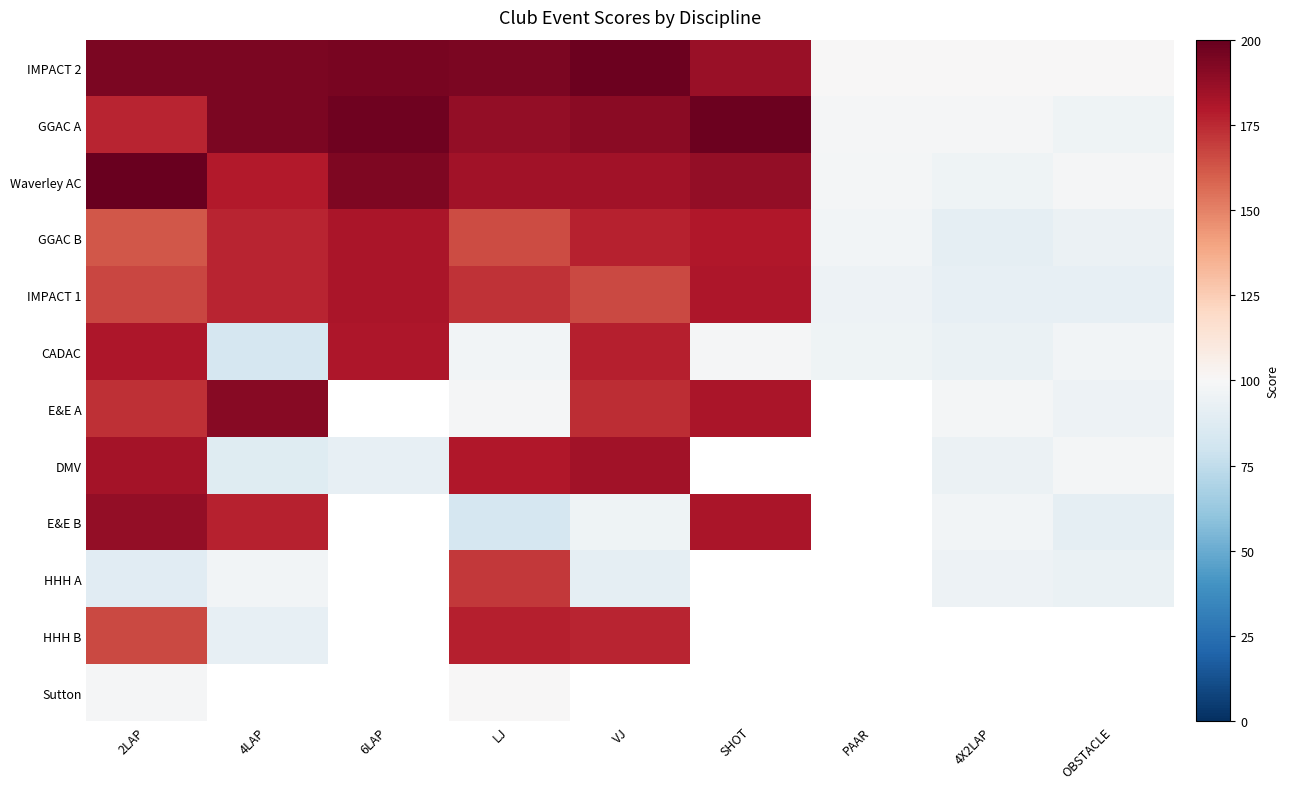

Which series has the largest range (max minus min)?

E&E B